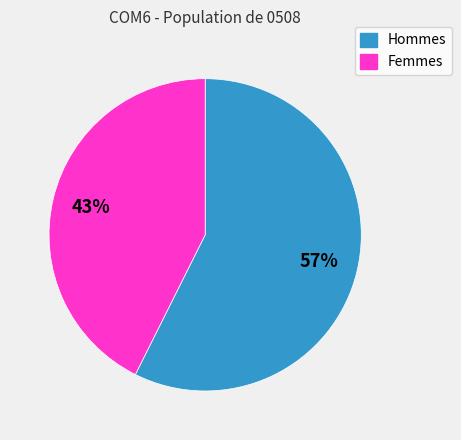

To the nearest percent, what is the average slice percentage?

50%